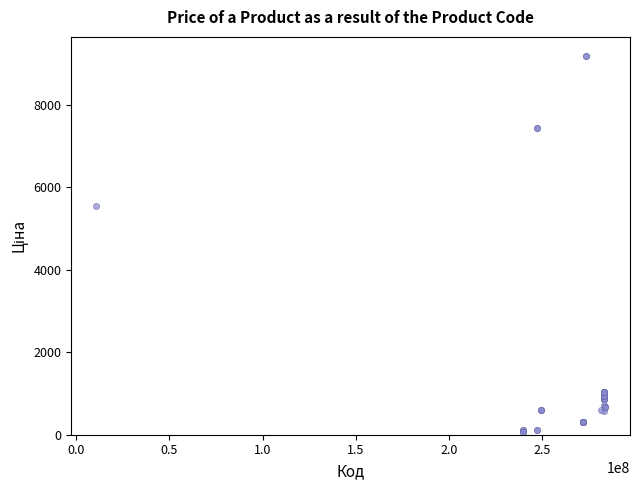

What Y value in the scatter plot is closest to 4626?

5560.3